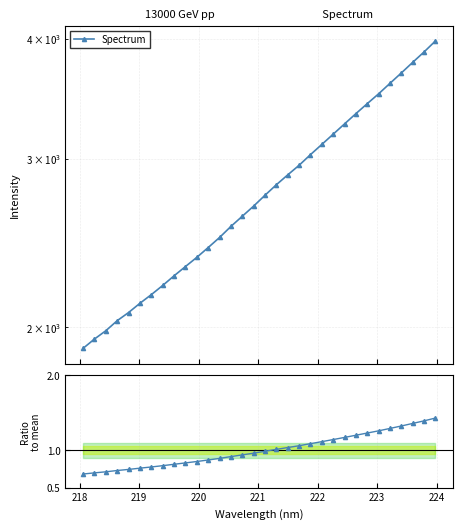

What is the difference between the maximum and minimum values in the Ratio to mean series?

0.7